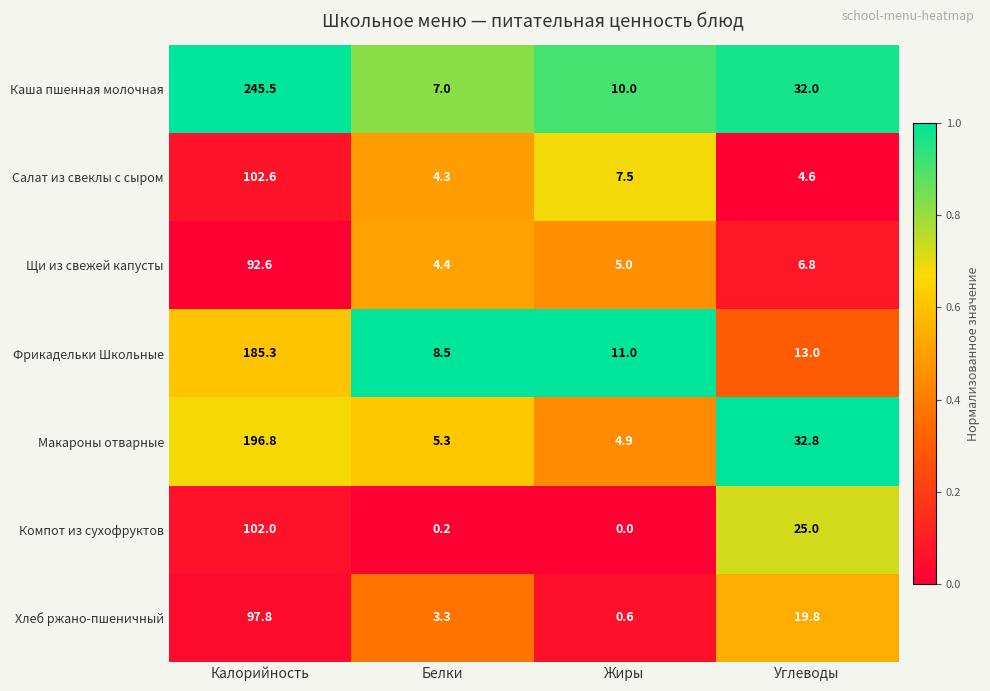

Which series has the largest total across all categories?

Каша пшенная молочная